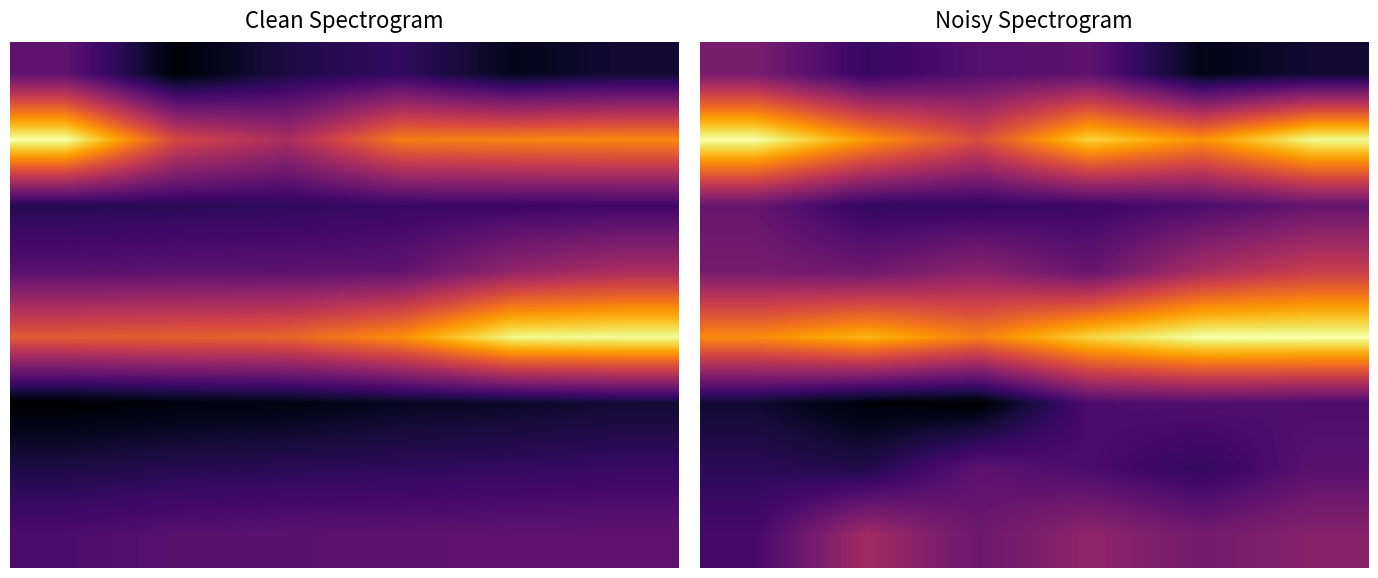

At which category is the sum across all series the highest?

5